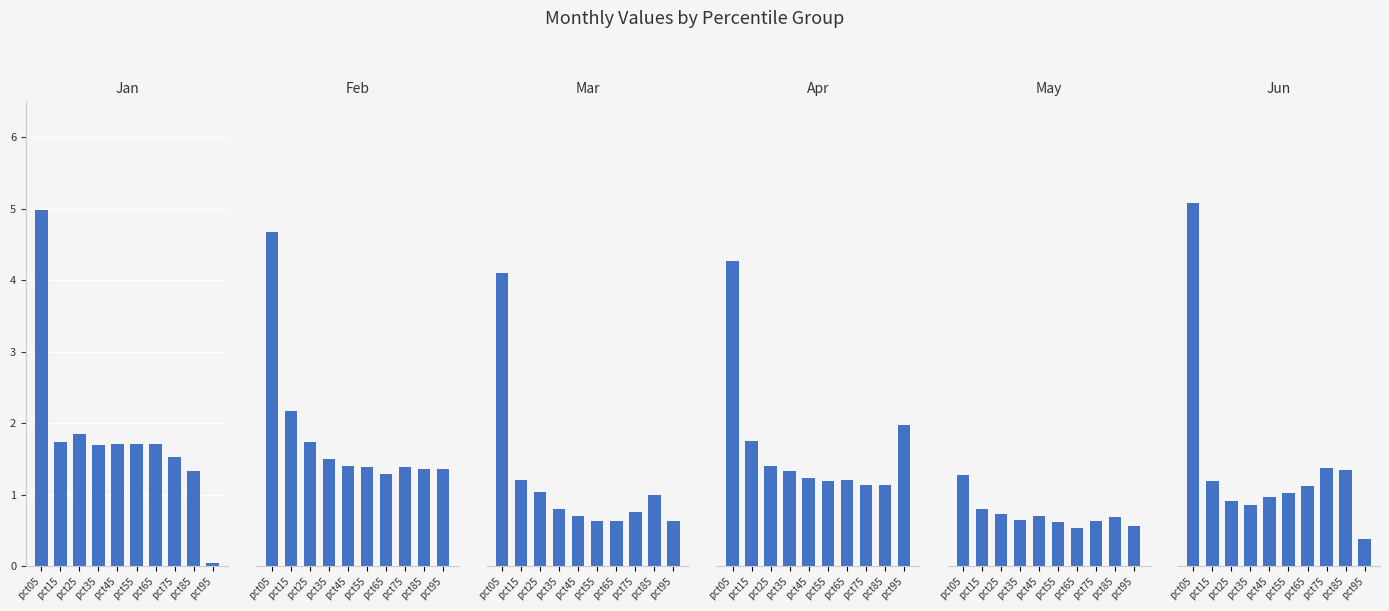

The Apr series shows 0.8 at pct15. True or false?

False